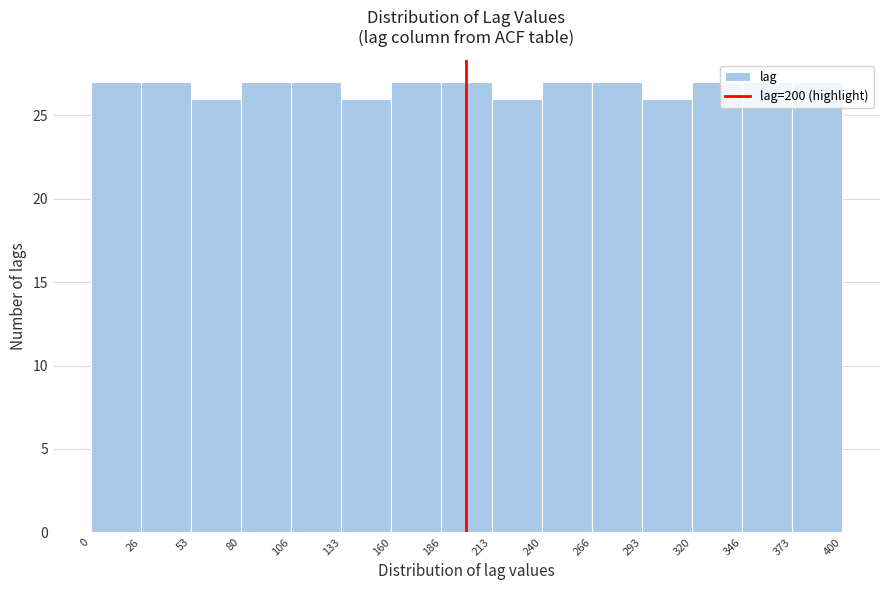

Reading left to right, list every bar in this chart as the range it spans on the x-axis followed by its height. The values are not printed on the chart, so give them approximately, as read against the axis.

0 to 26: 27
26 to 53: 27
53 to 80: 26
80 to 106: 27
106 to 133: 27
133 to 160: 26
160 to 186: 27
186 to 213: 27
213 to 240: 26
240 to 266: 27
266 to 293: 27
293 to 320: 26
320 to 346: 27
346 to 373: 27
373 to 400: 27